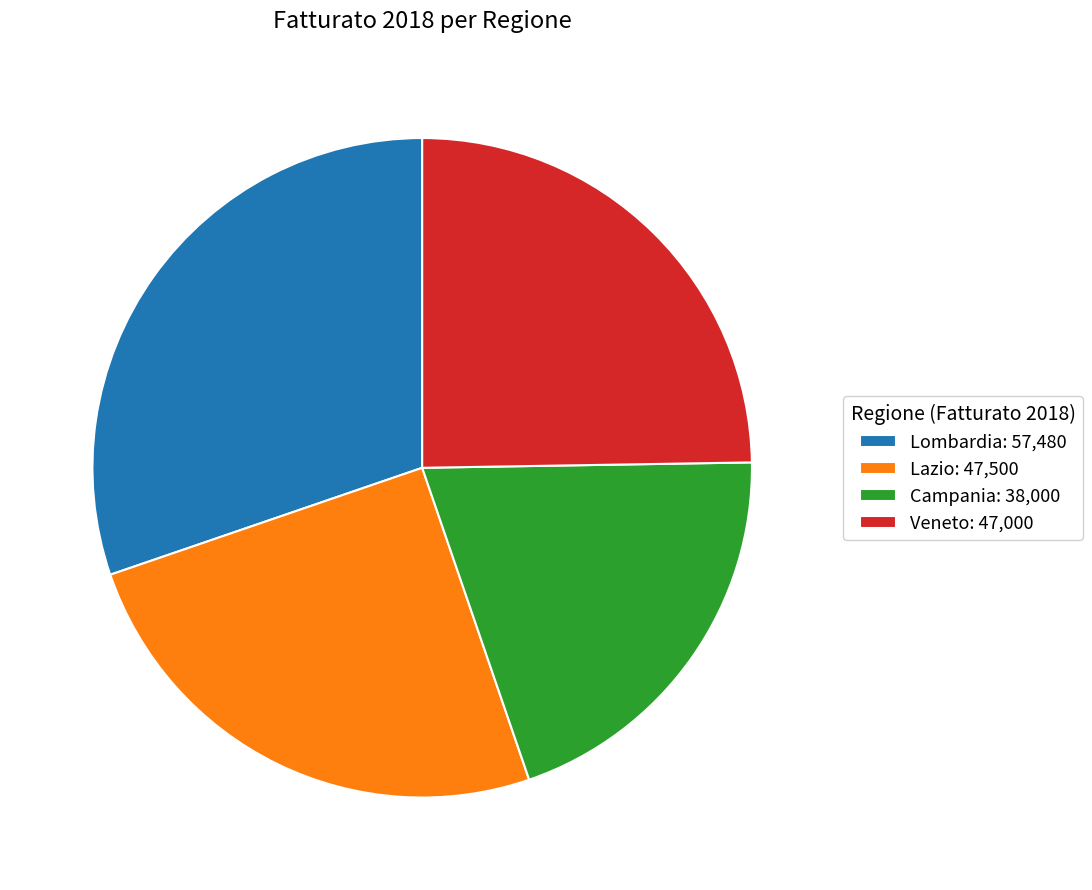

Is the sum of Lombardia: 57,480 and Veneto: 47,000 greater than half?

Yes